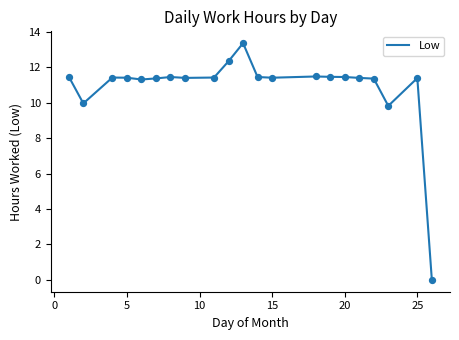

What is the difference between the maximum and minimum values?

13.4